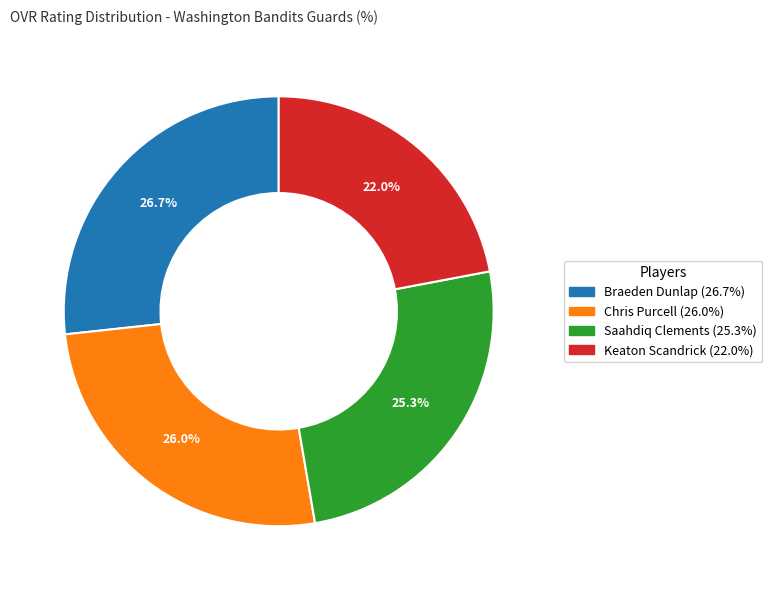

Which category has the biggest portion of the pie?

Braeden